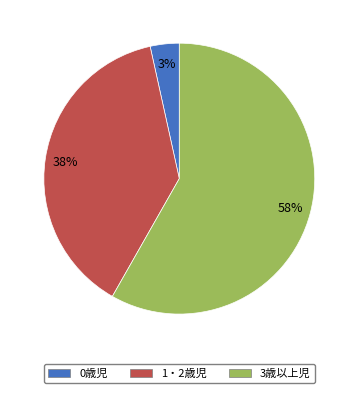

Does any single category account for the majority?

Yes